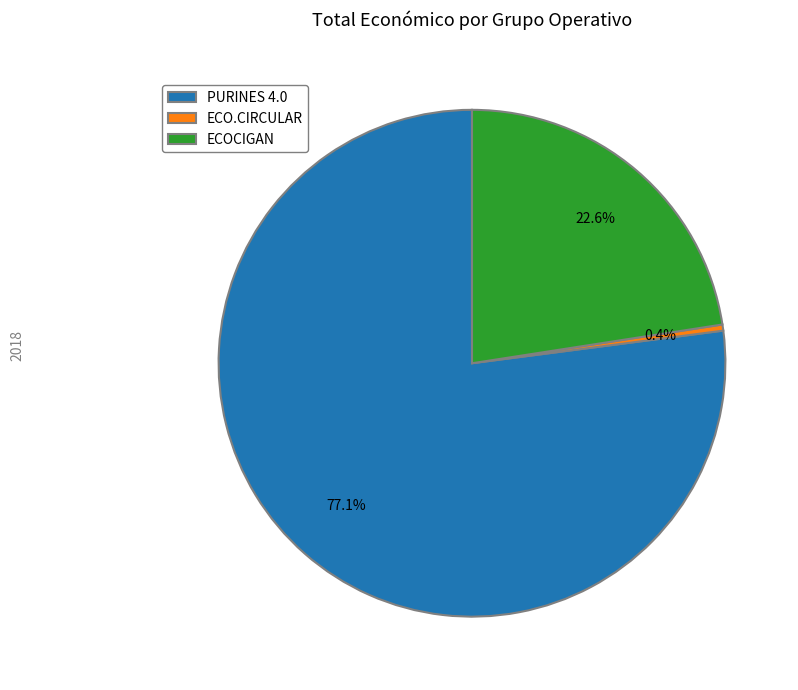

Do ECO.CIRCULAR and ECOCIGAN together represent more than half of the pie?

No